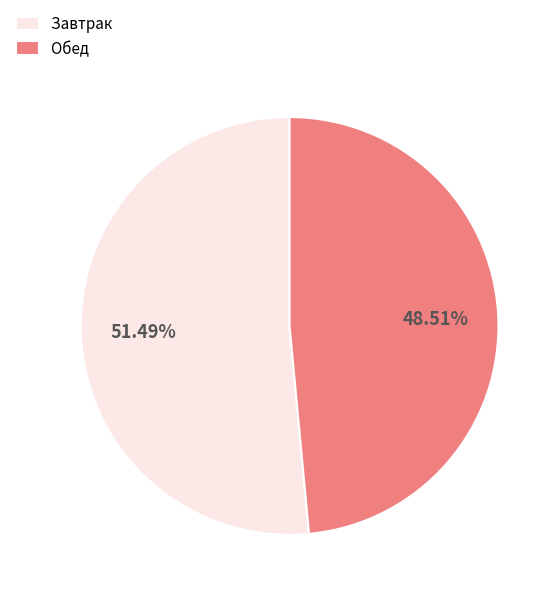

What is the ratio of the value at Завтрак to the value at Обед?

1.1